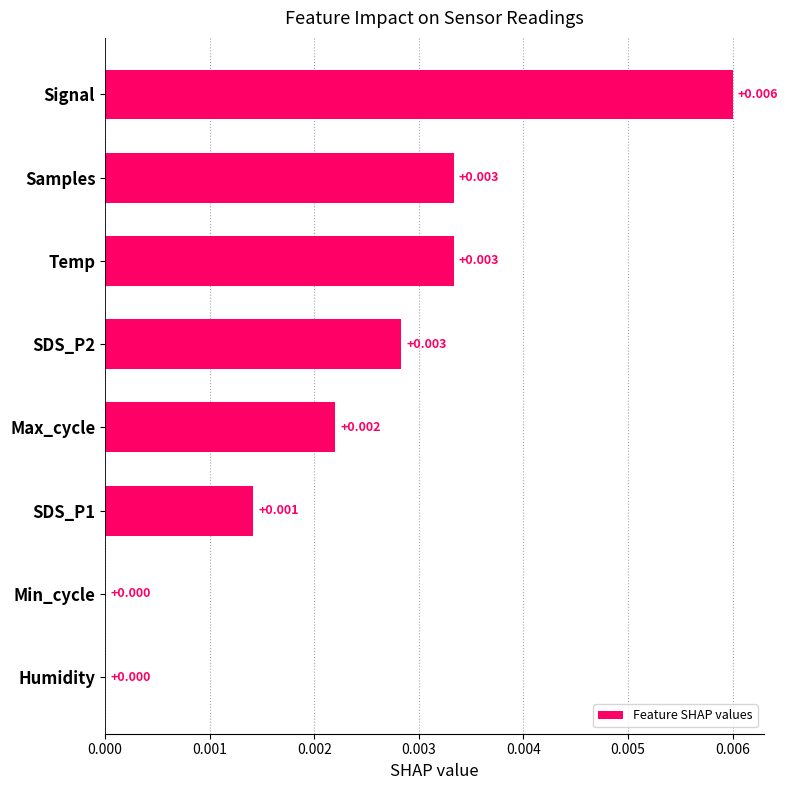

Which category has the highest value across all series?

Signal